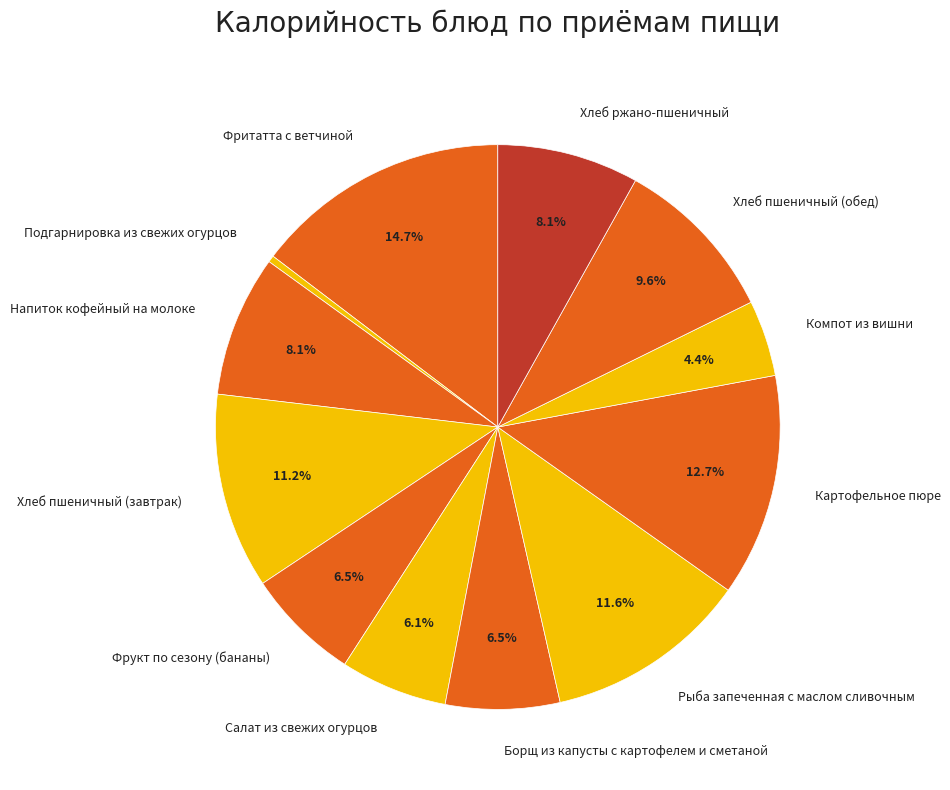

What percentage is the Рыба запеченная с маслом сливочным slice, to the nearest percent?

12%